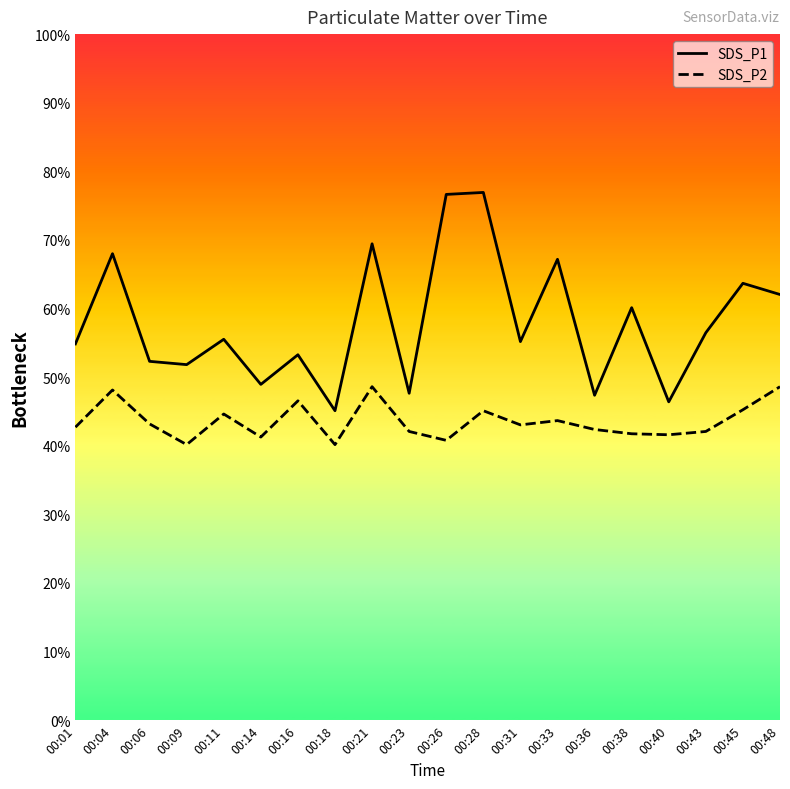

What are all the series names shown in the legend?

SDS_P1, SDS_P2